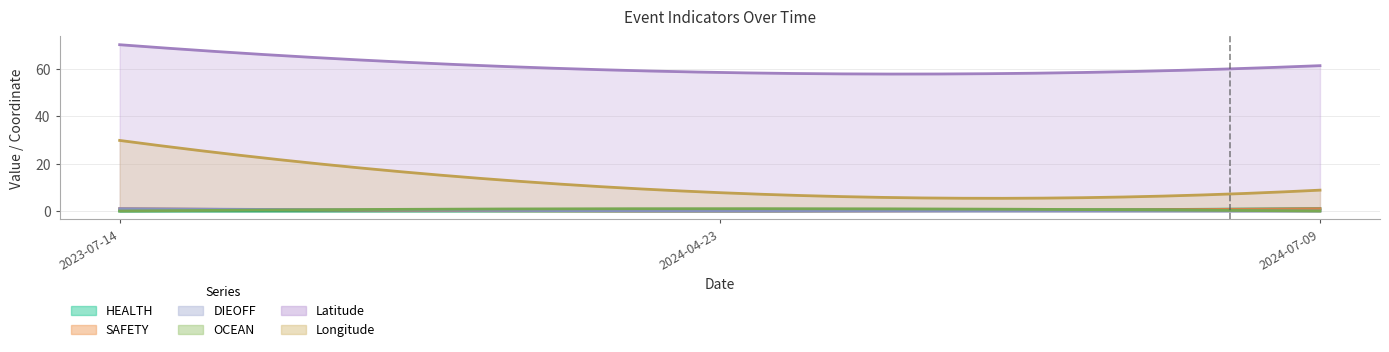

What is the value of the OCEAN point at the 2nd from the left?

1.0